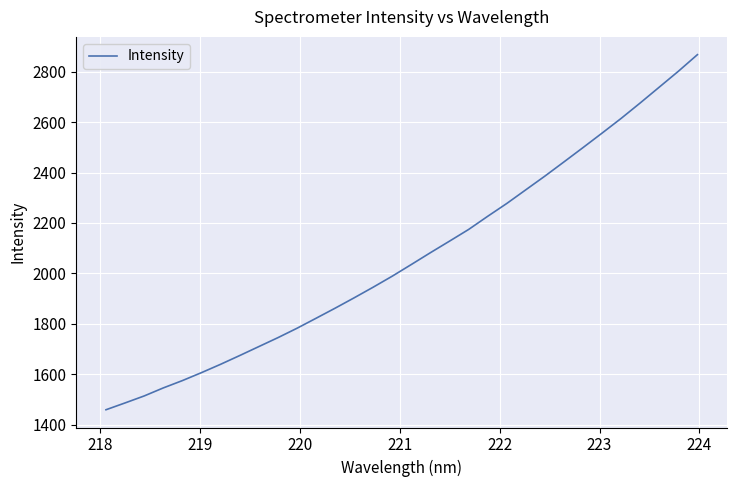

What is the difference between the maximum and second lowest values?

1381.2